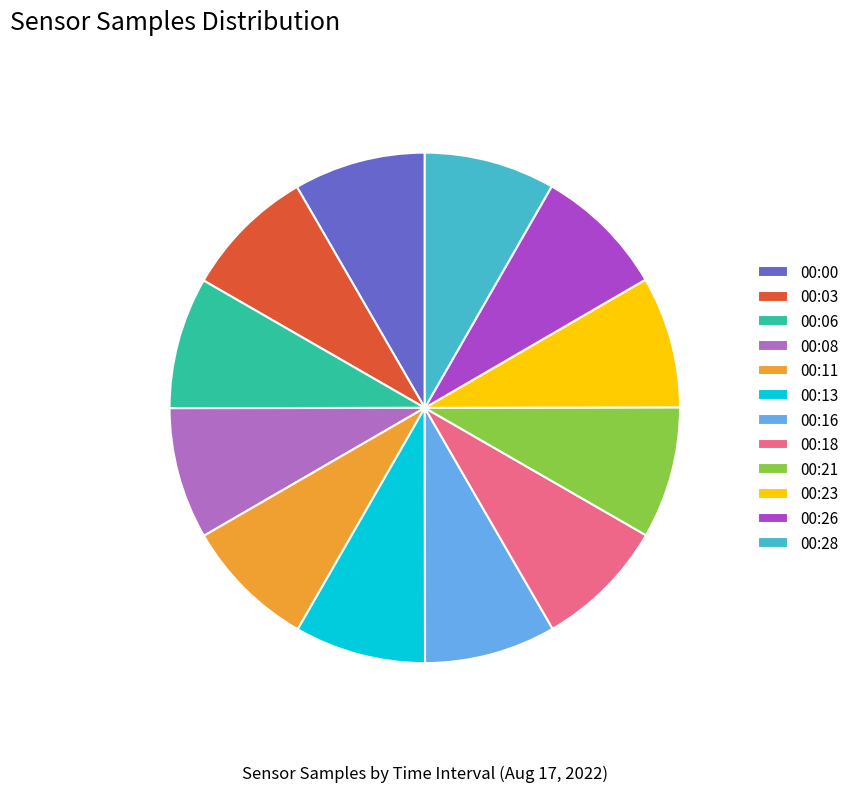

Does 00:00 represent more than half of the total?

No